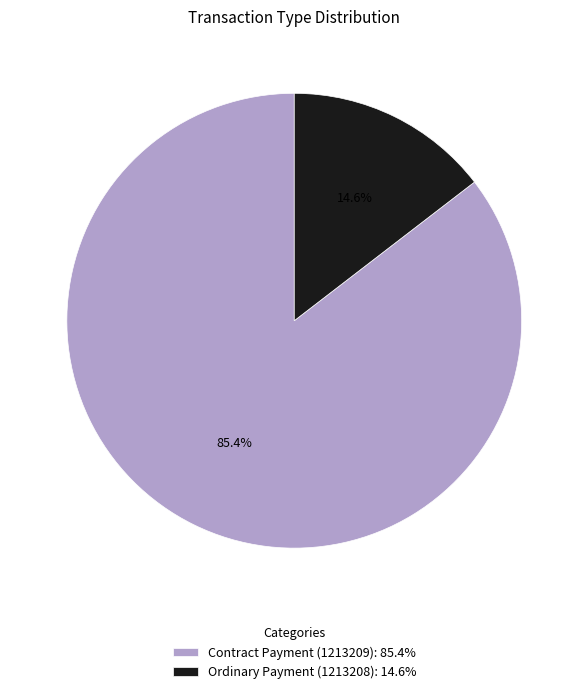

What is the total percentage of Ordinary Payment (1213208) and Contract Payment (1213209)?

100.0%